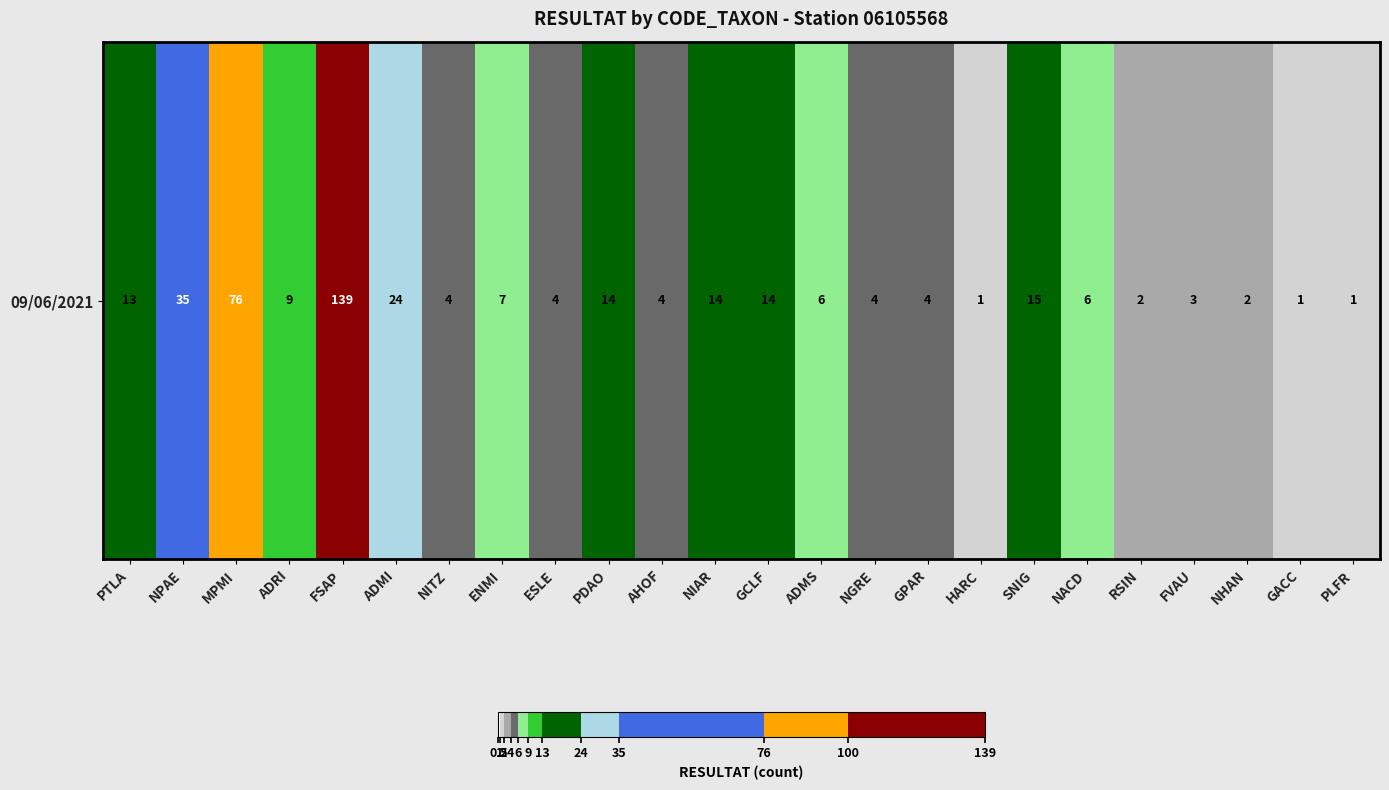

What is the difference between the second highest and second lowest values?

75